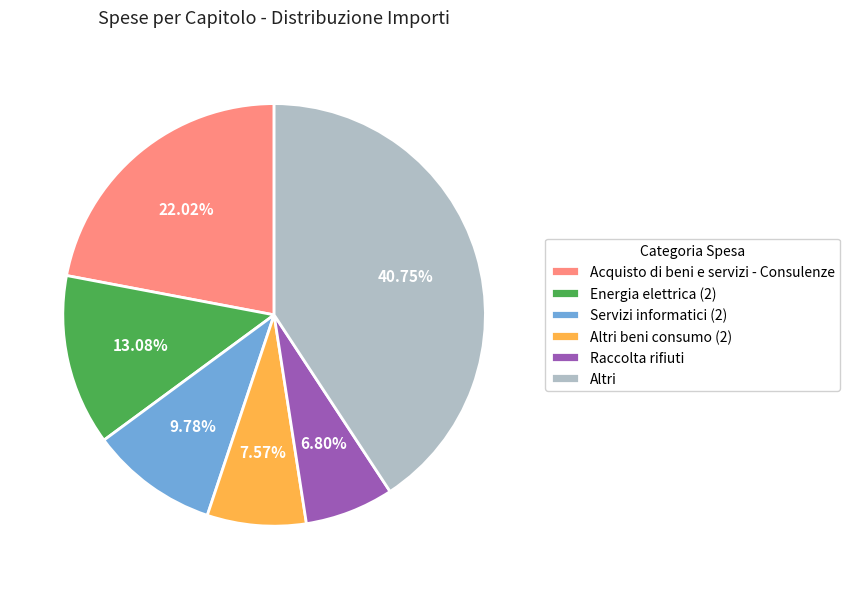

Which has a higher value, Raccolta rifiuti or Servizi informatici (2)?

Servizi informatici (2)